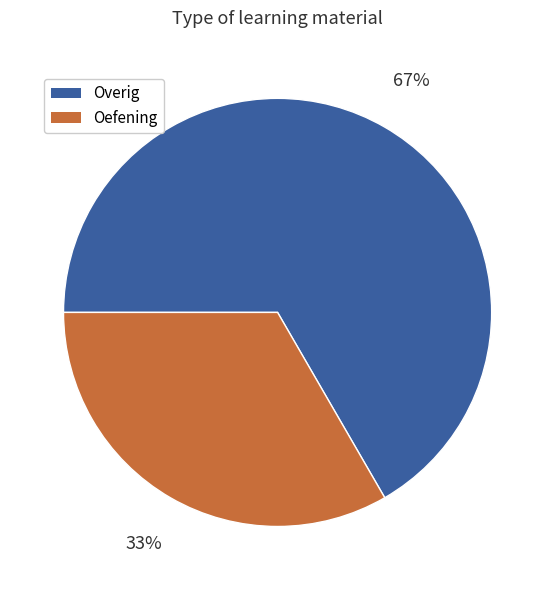

Rank the categories by value from highest to lowest.

Overig, Oefening